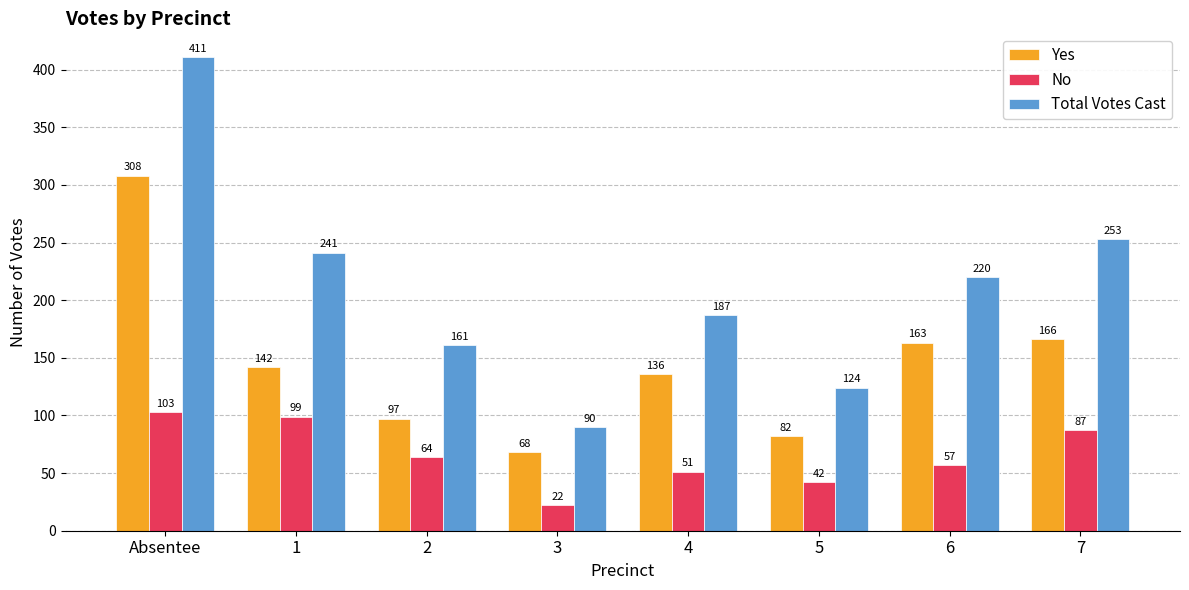

The Total Votes Cast series shows 90 at 3. True or false?

True